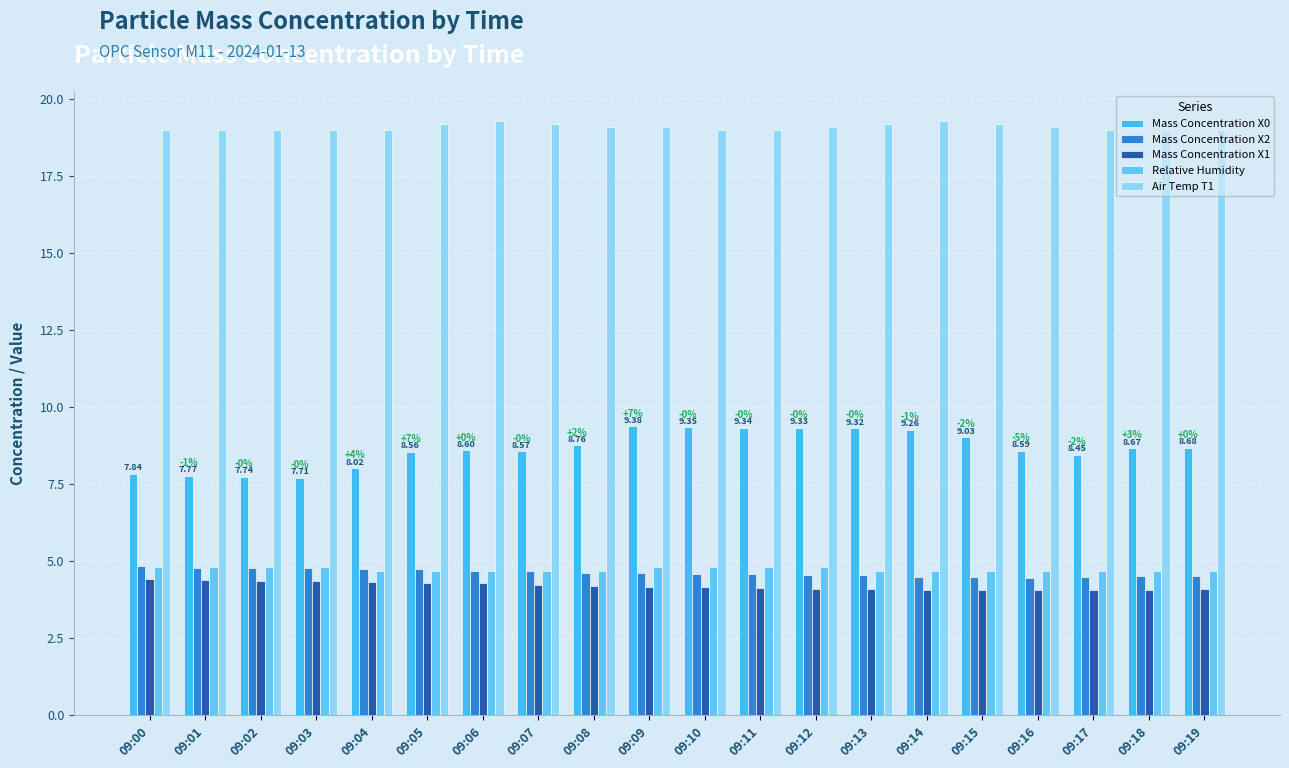

What is the average value of the Mass Concentration X0 series?

8.6